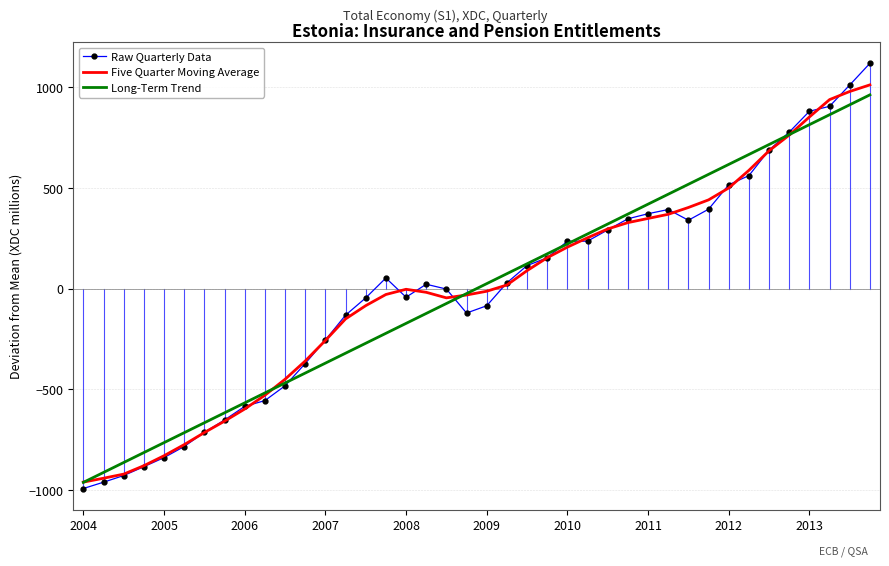

After their last crossing, which series has the higher values: Long-Term Trend or Raw Quarterly Data?

Raw Quarterly Data